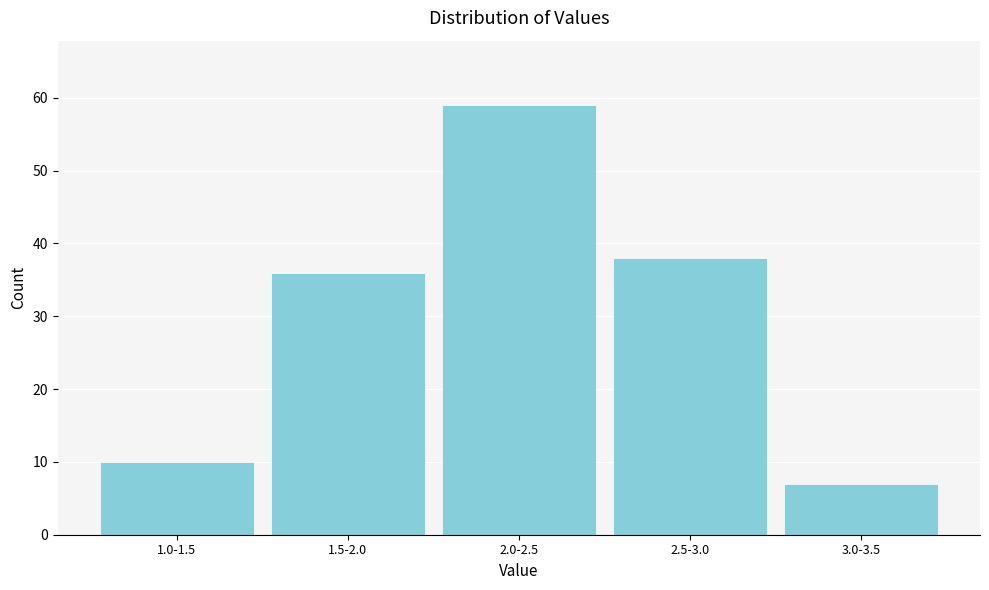

Reading left to right, what are all the values shown in this chart?

1.0-1.5=10	1.5-2.0=36	2.0-2.5=59	2.5-3.0=38	3.0-3.5=7